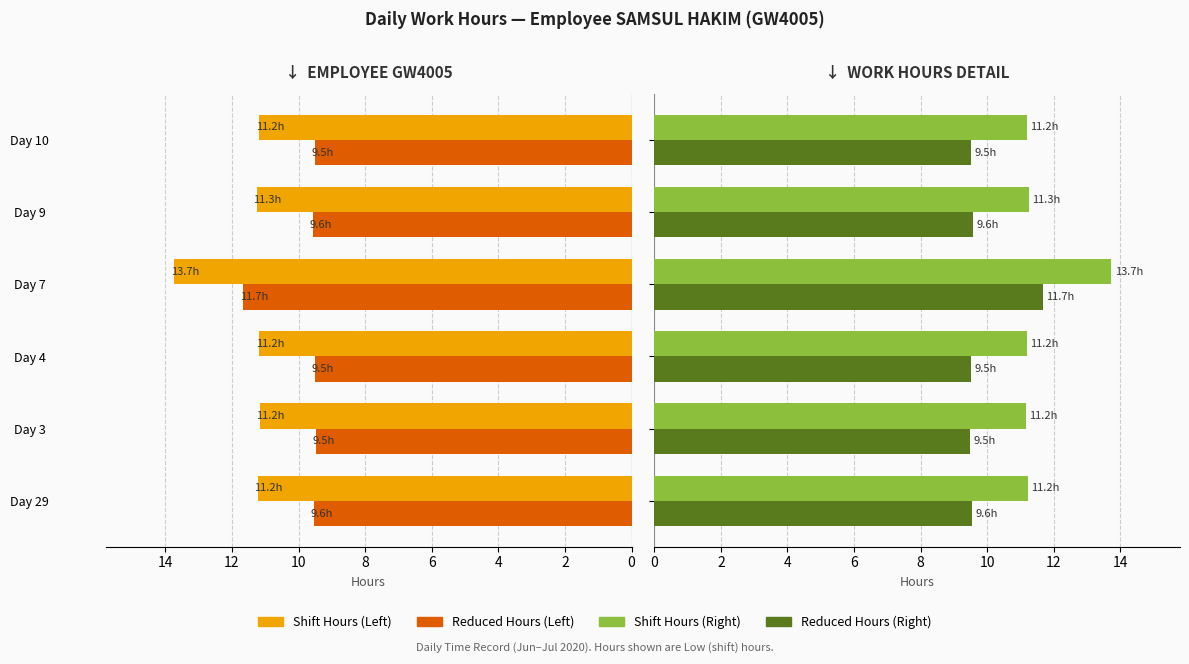

What is the minimum value shown in the chart?

9.5